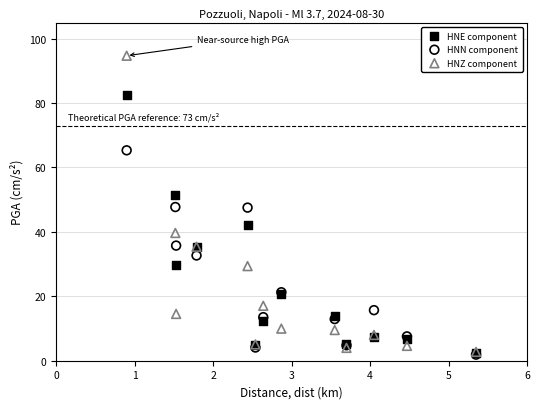

Which series has the widest spread of Y values?

HNZ component